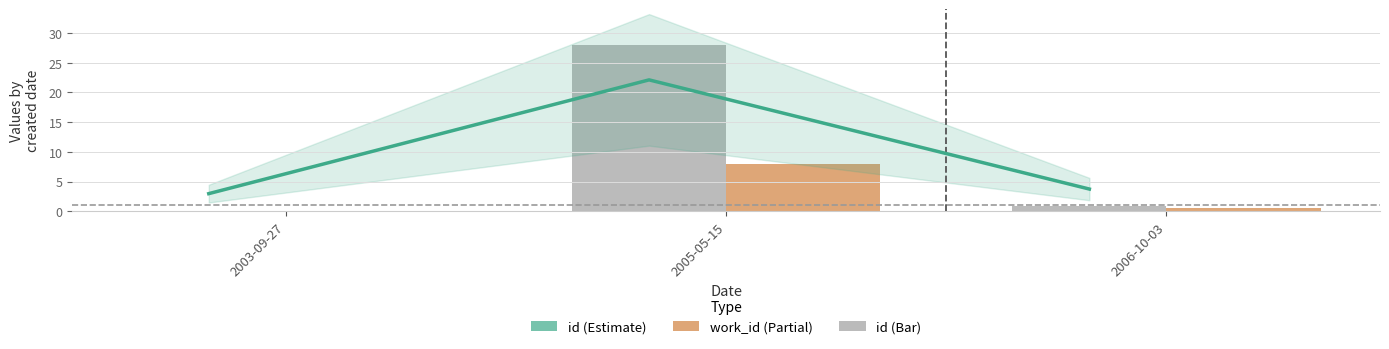

Reading left to right, list all the values displayed in this chart.

id: 0.0	28.0	0.9
work_id: 0.0	8.0	0.6